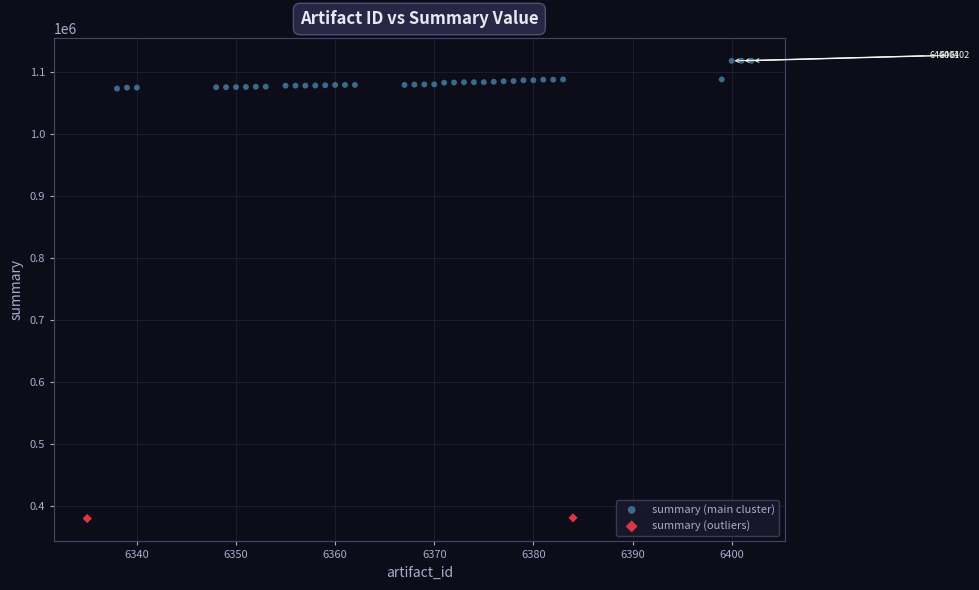

Which series contains the highest Y value?

summary (main cluster)